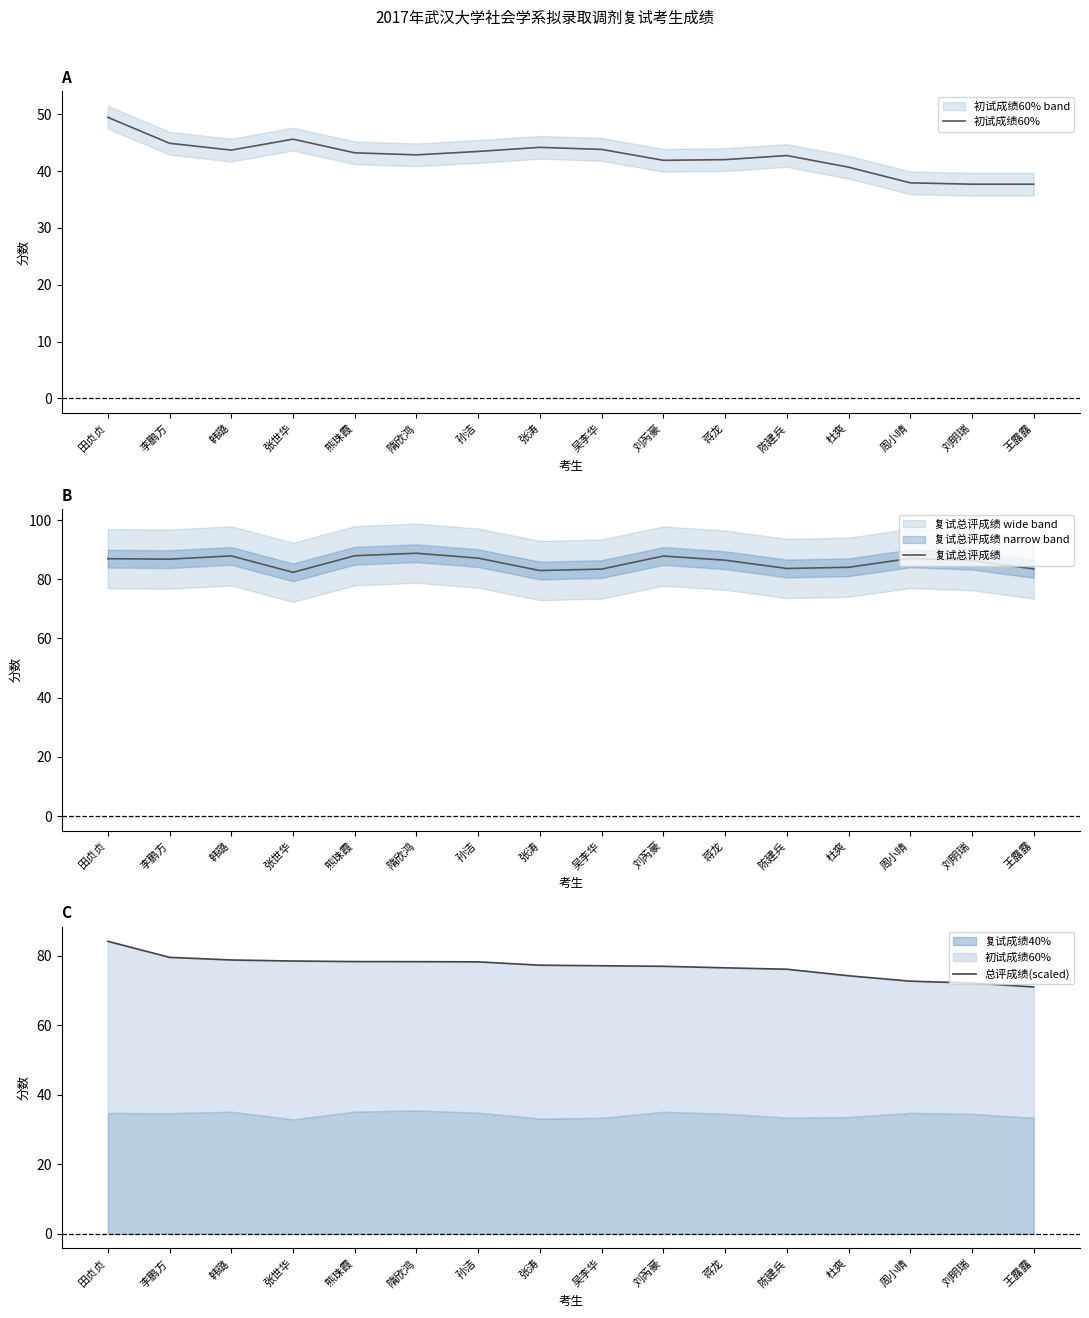

Is this an area chart (filled region under the line)?

No